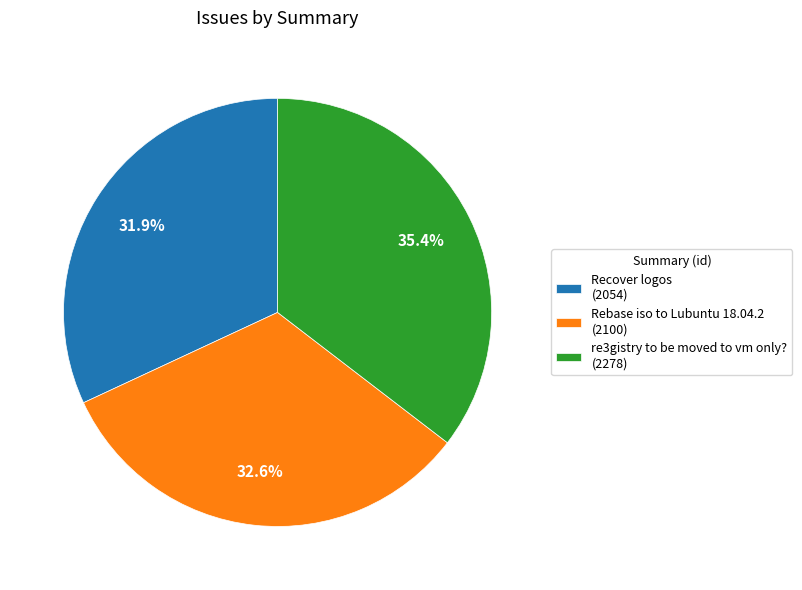

Rank the categories by value from lowest to highest.

Recover logos, Rebase iso to Lubuntu 18.04.2, re3gistry to be moved to vm only?